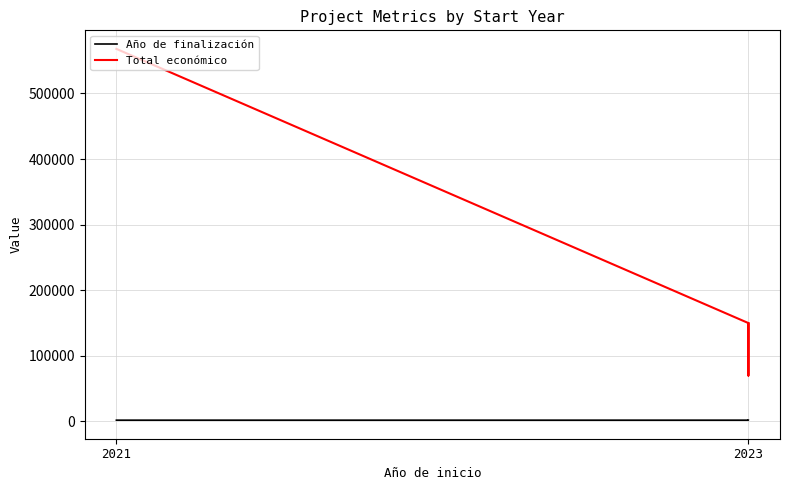

At which category is the sum across all series the highest?

2021